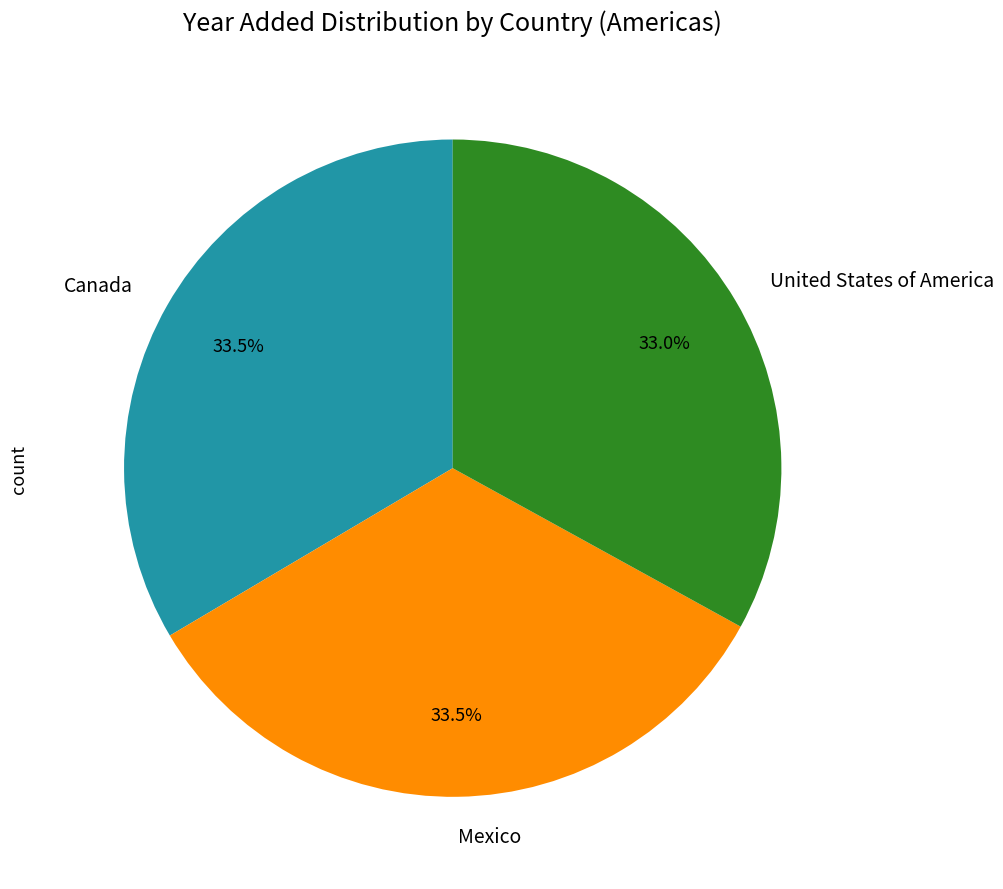

Count the number of slices in the pie.

3